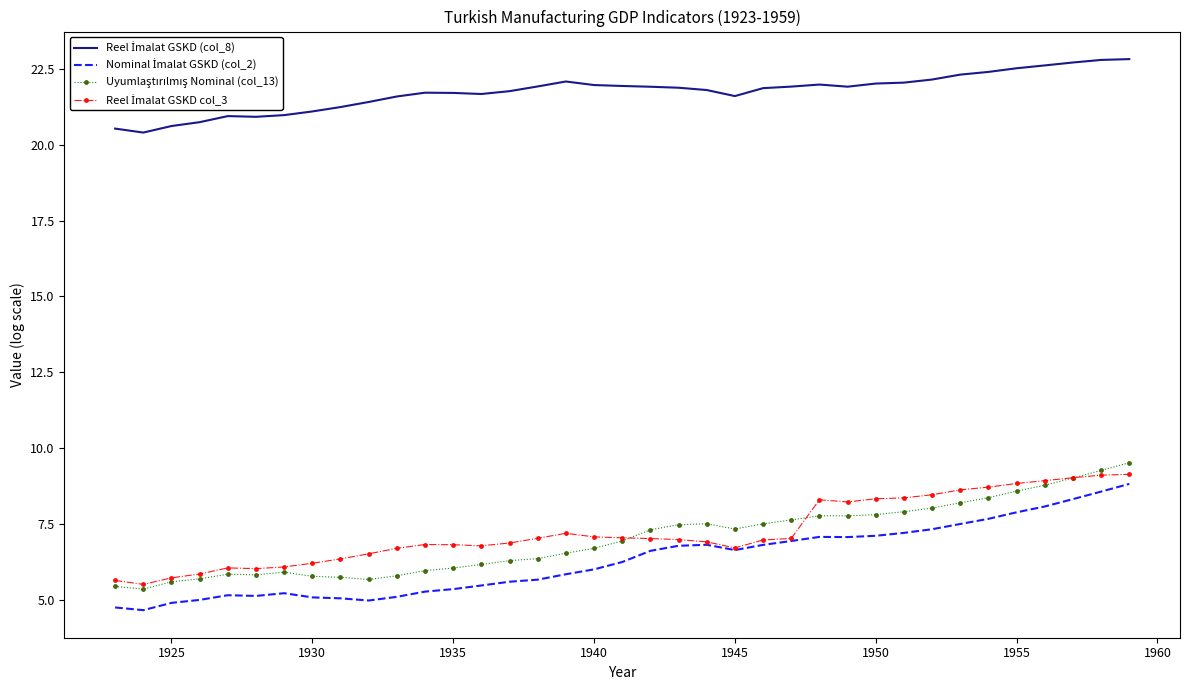

What is the maximum value shown in the chart?

22.8